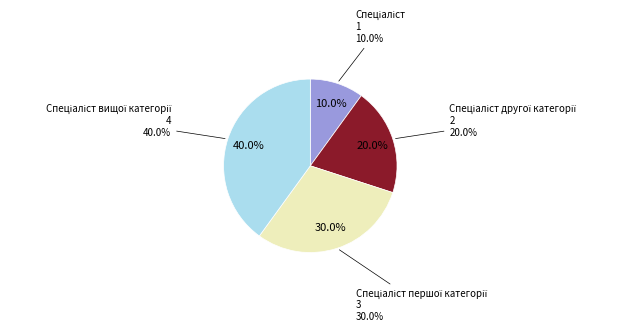

What is the smallest slice in the pie chart?

Спеціаліст